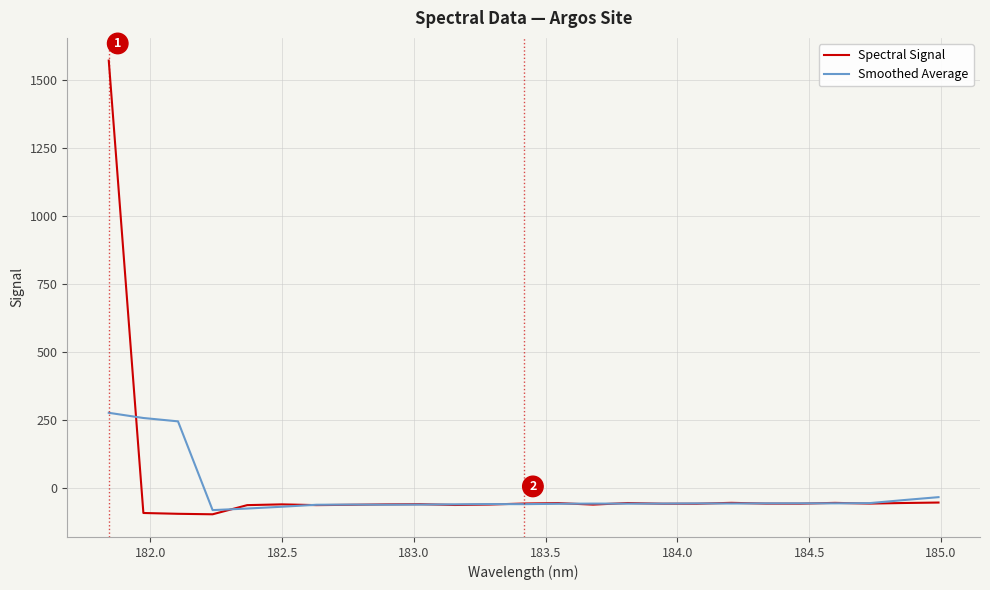

What is the lowest value of the Spectral Signal series?

-95.4